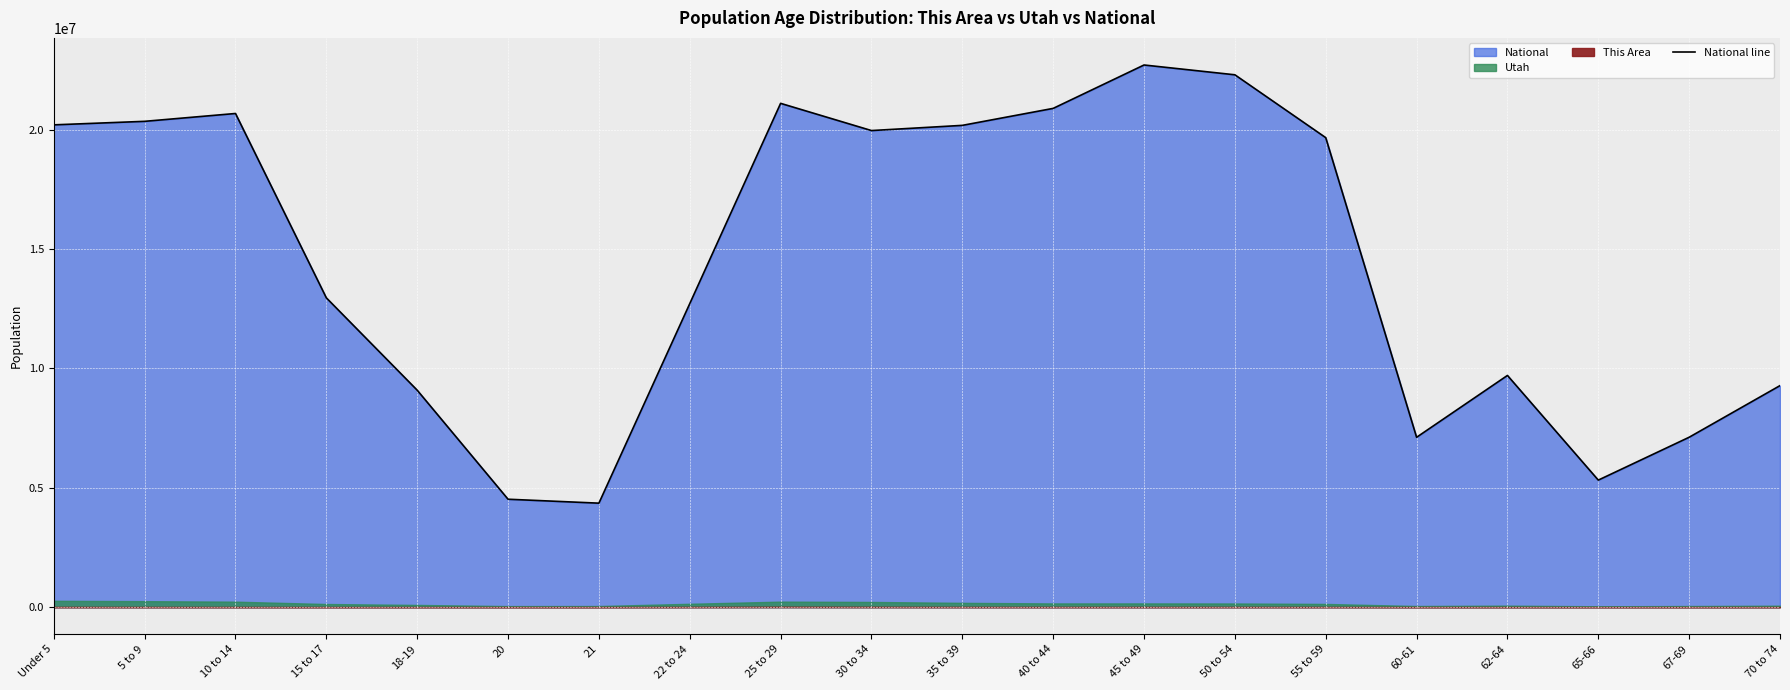

What is the difference between the maximum and minimum values?

18354297